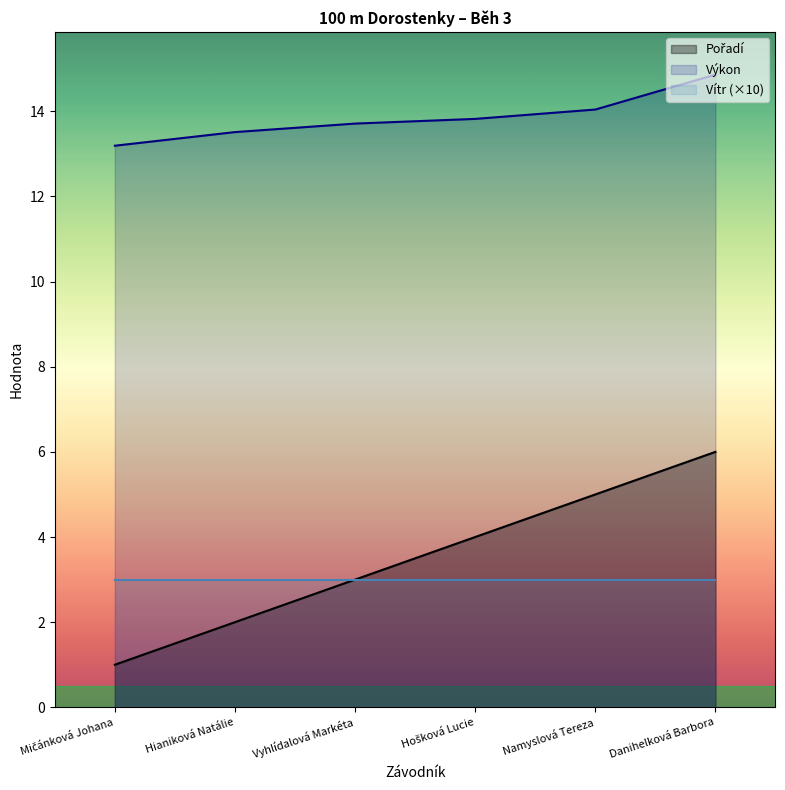

What is the smallest value displayed?

1.0